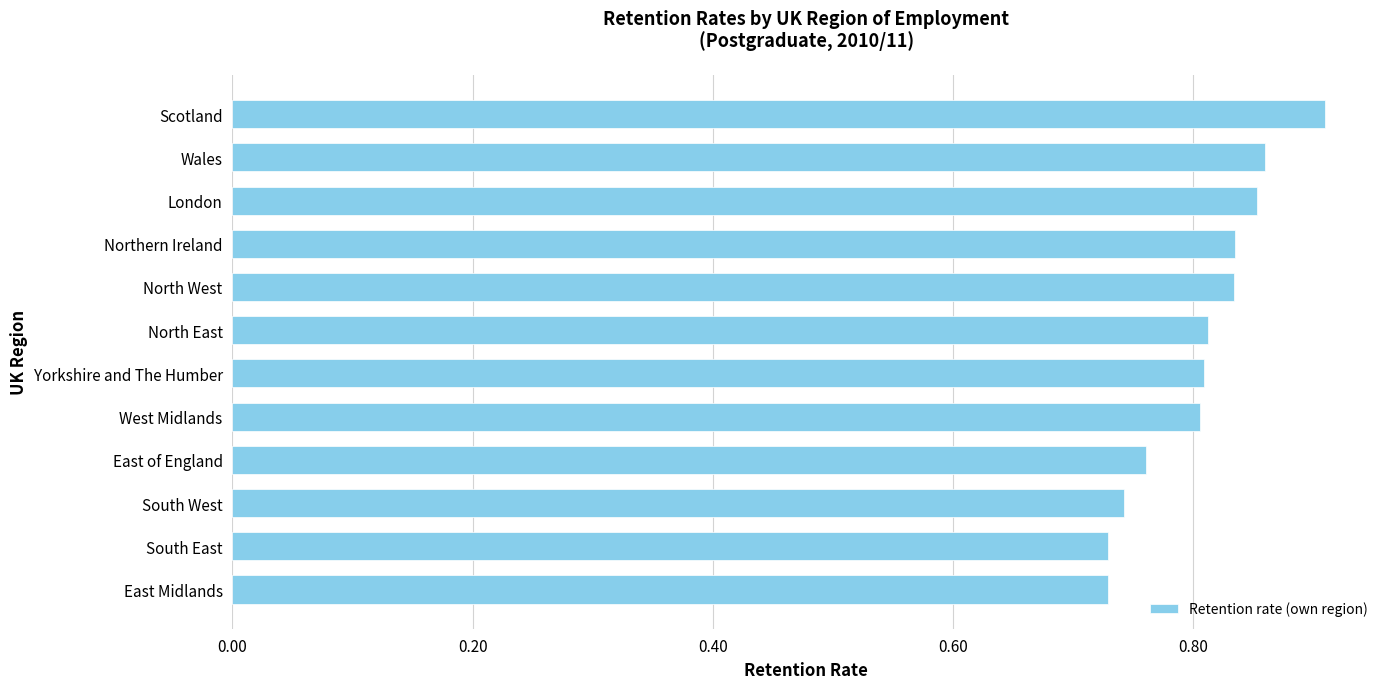

True or false: the data shows 0.8 at North East.

True